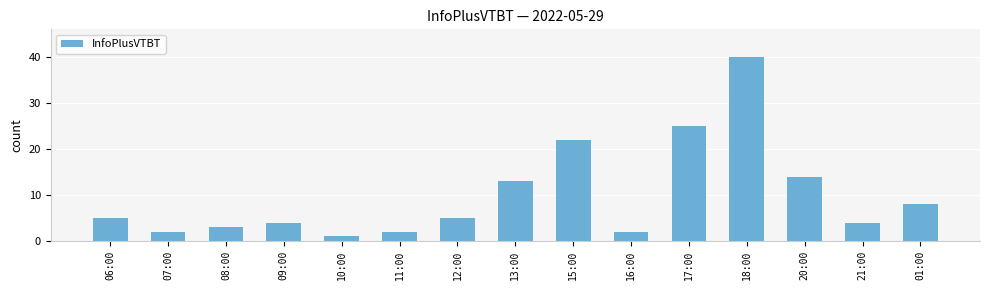

What is the smallest value displayed?

1